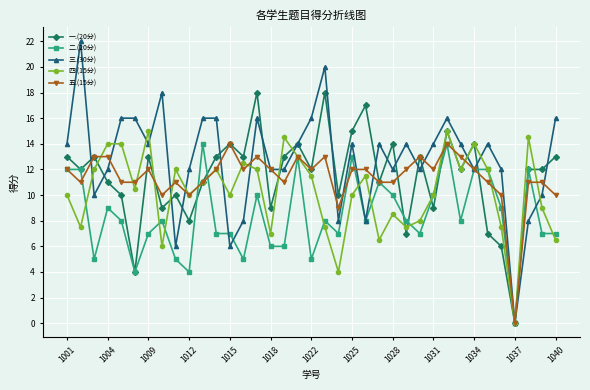

Which series has the largest total across all categories?

三.(30分)